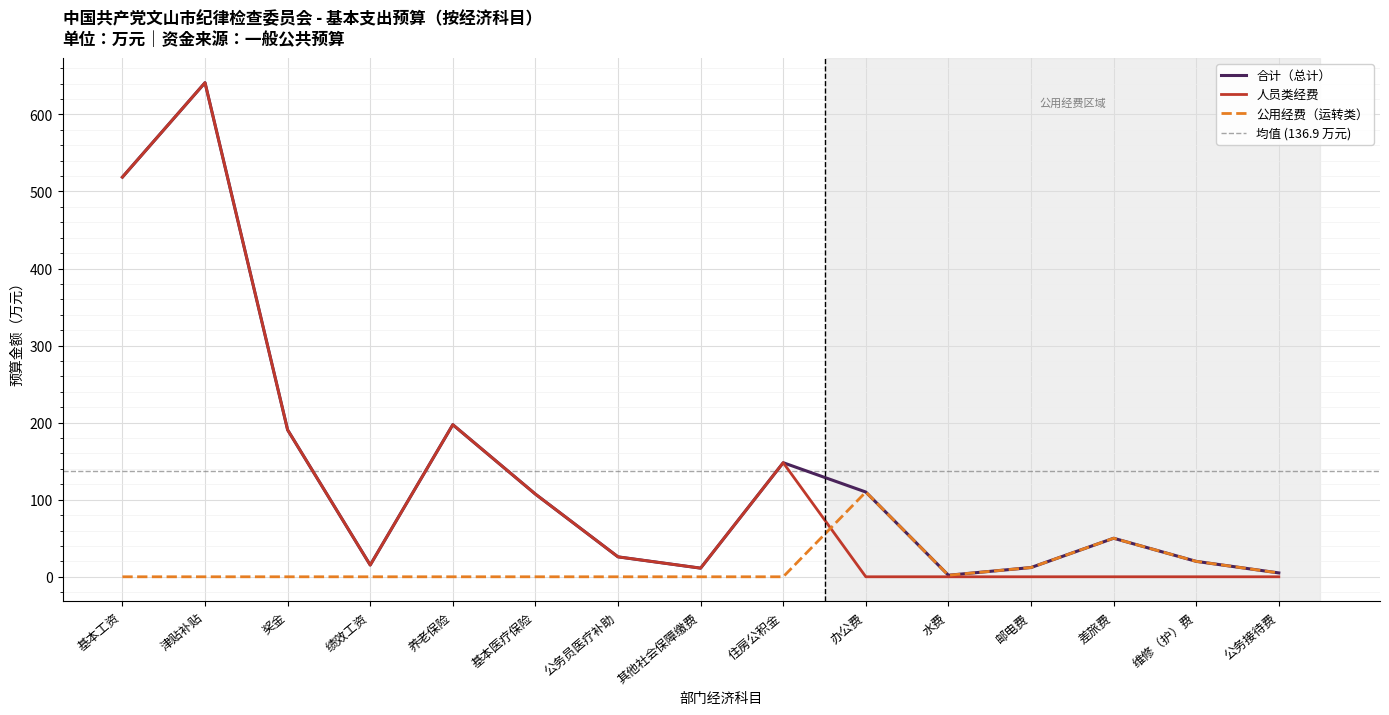

Read the 合计（总计） value at 基本工资.

518.6